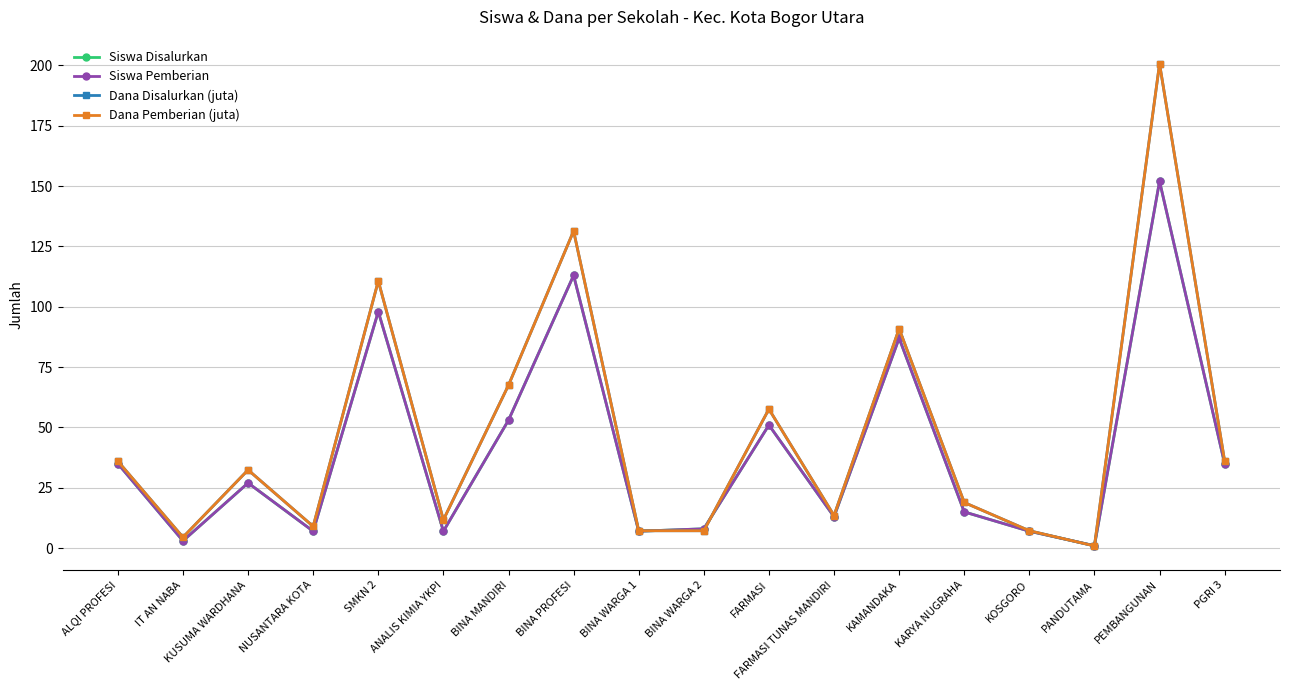

What is the highest value of the Siswa Pemberian series?

152.0